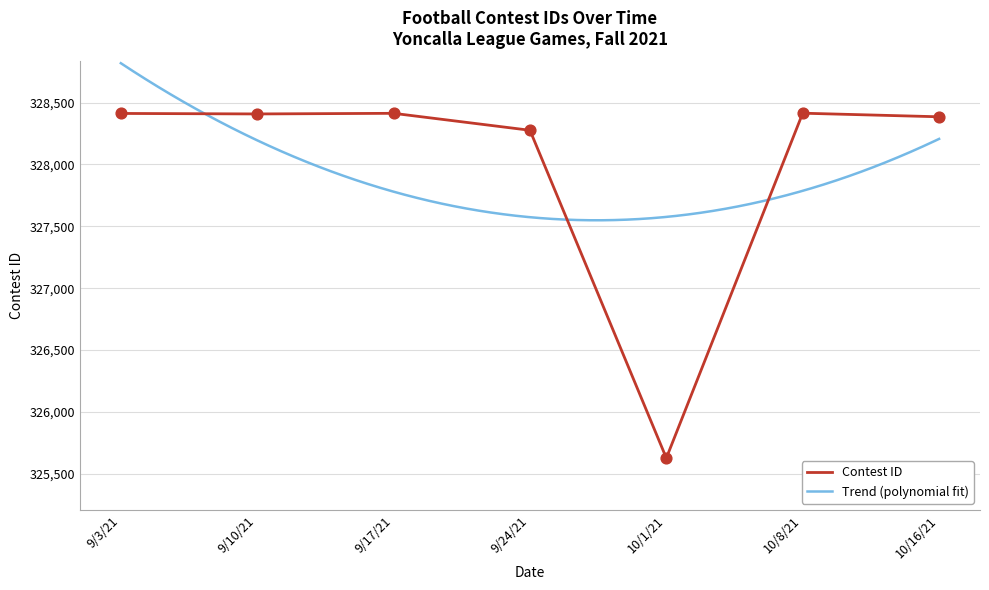

Approximately how many times larger is the value at 9/10/21 compared to 10/8/21?

1.0